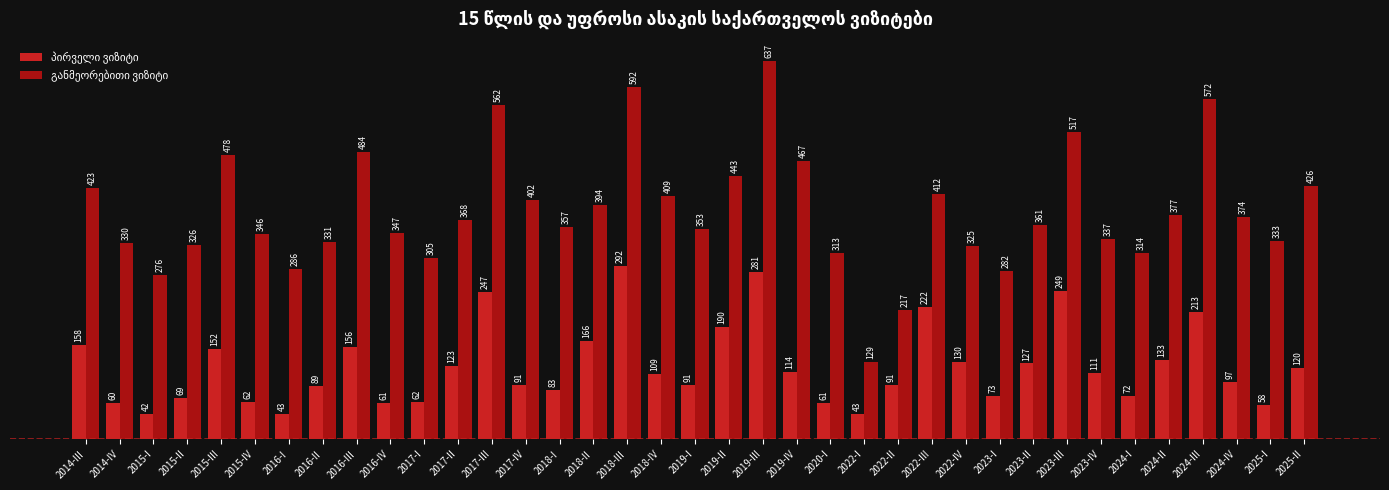

At how many categories does at least one series exceed 283?

33